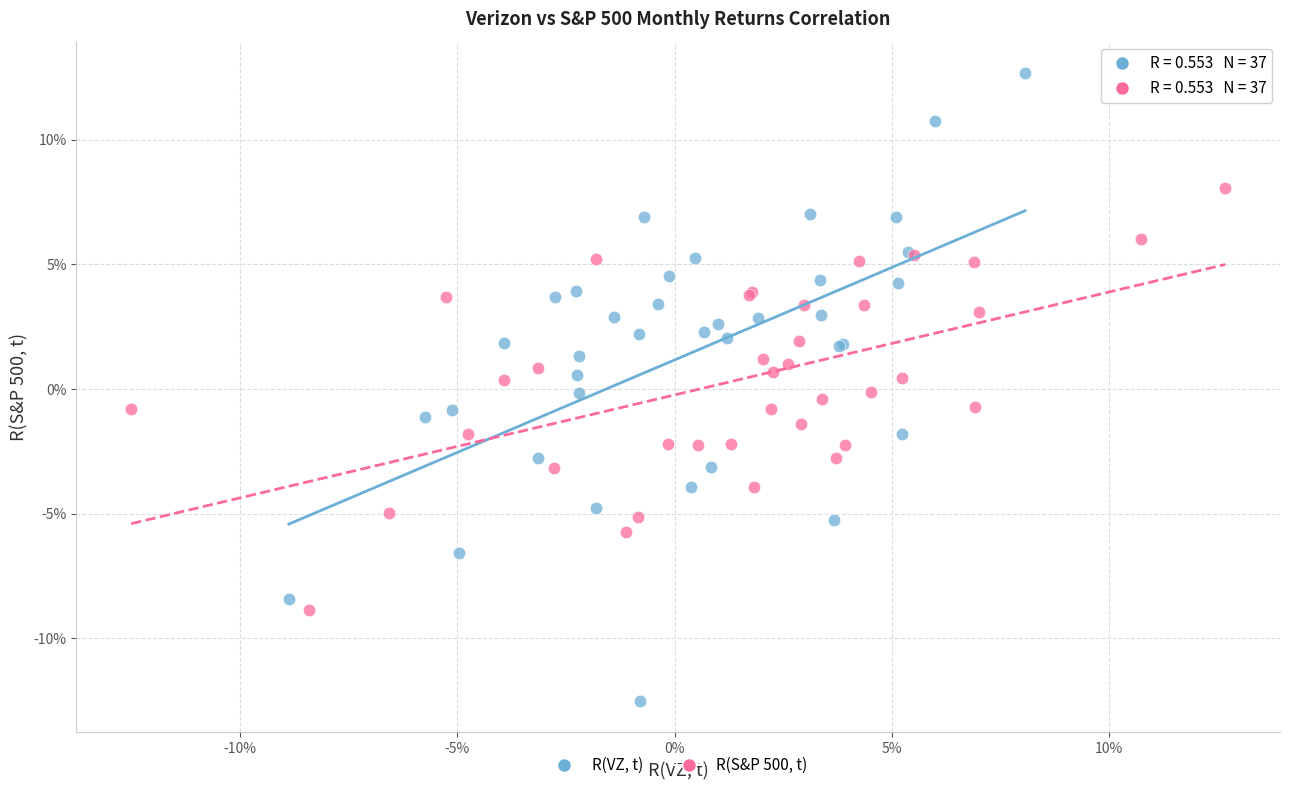

What are all the series names shown in the legend?

R(VZ, t), R(S&P 500, t)